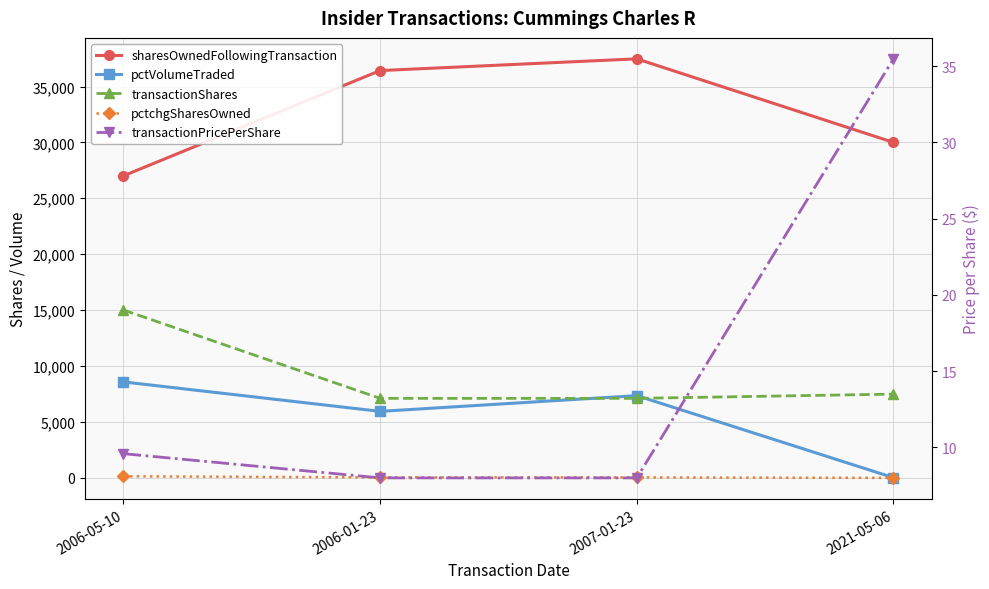

List the series in order of their peak value, highest first.

sharesOwnedFollowingTransaction, transactionShares, pctVolumeTraded, pctchgSharesOwned, transactionPricePerShare